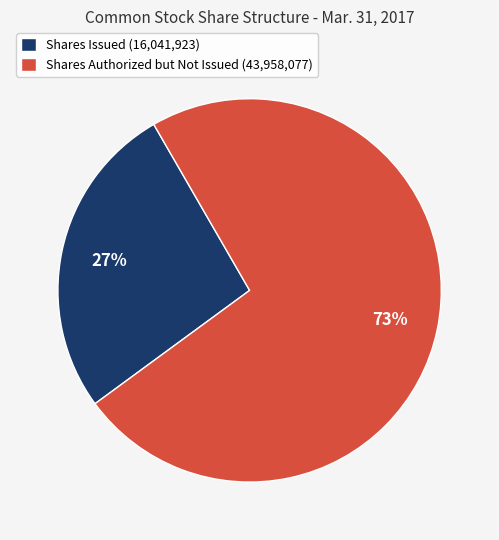

Is the sum of Shares Authorized but Not Issued (43,958,077) and Shares Issued (16,041,923) greater than half?

Yes